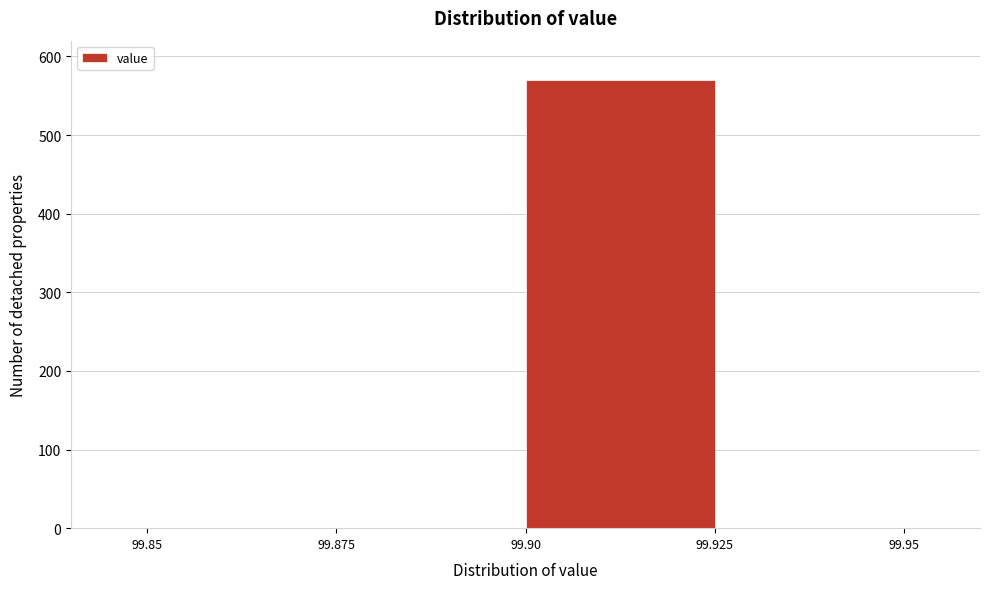

Which range on the x-axis has the tallest bar?

99.90 to 99.925